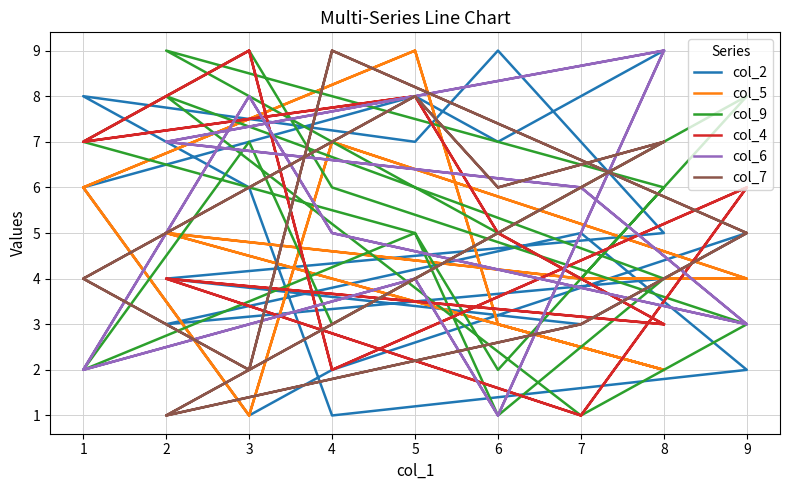

At which label does col_9 first exceed 5?

2